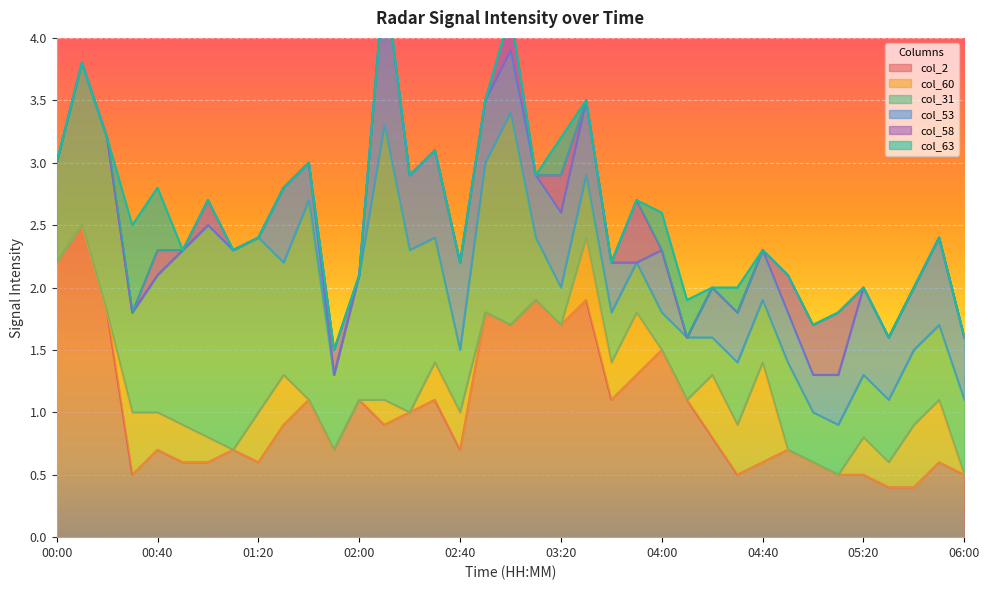

What is the maximum value for col_2?

2.5